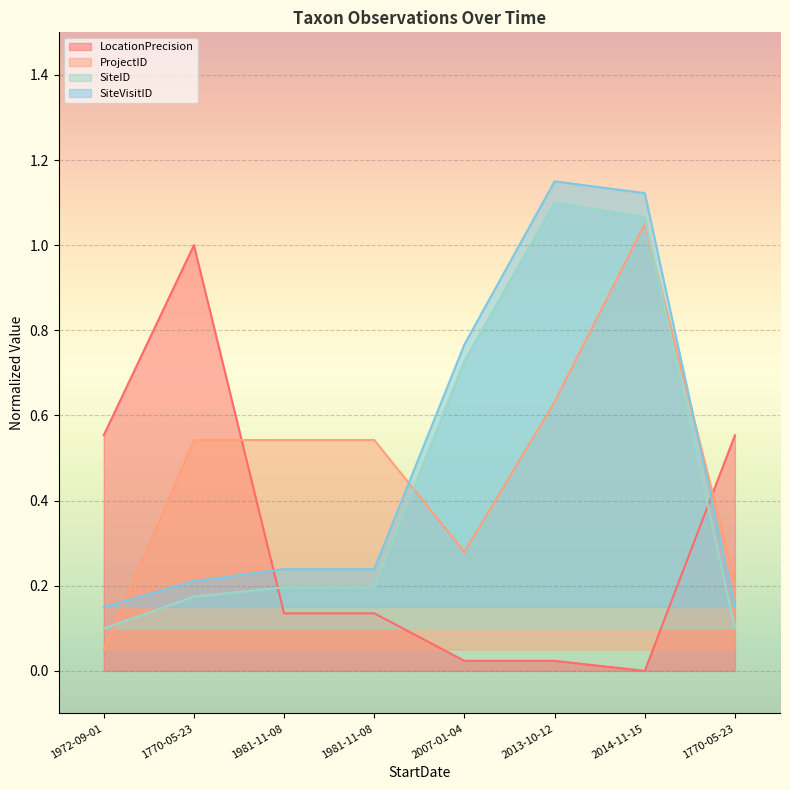

True or false: SiteID has a value of 0.2 at 1981-11-08.

True